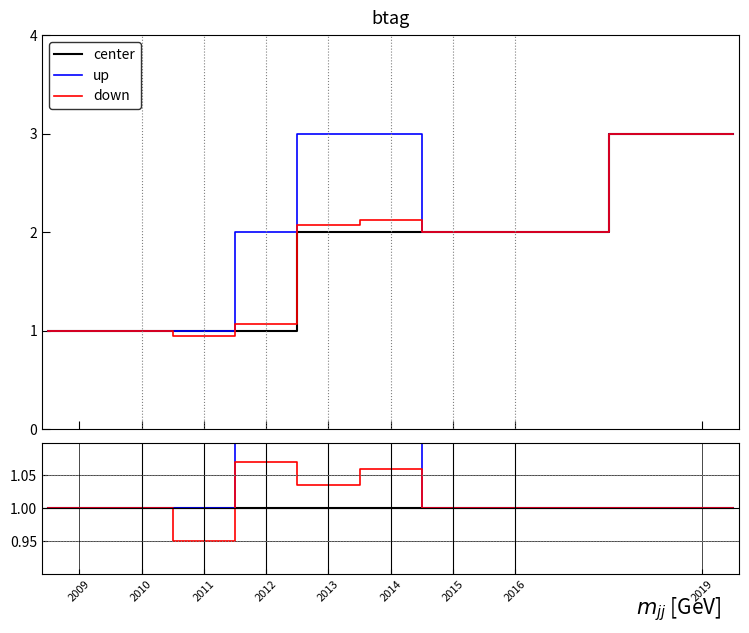

True or false: center has more than 0 interior local peaks.

False